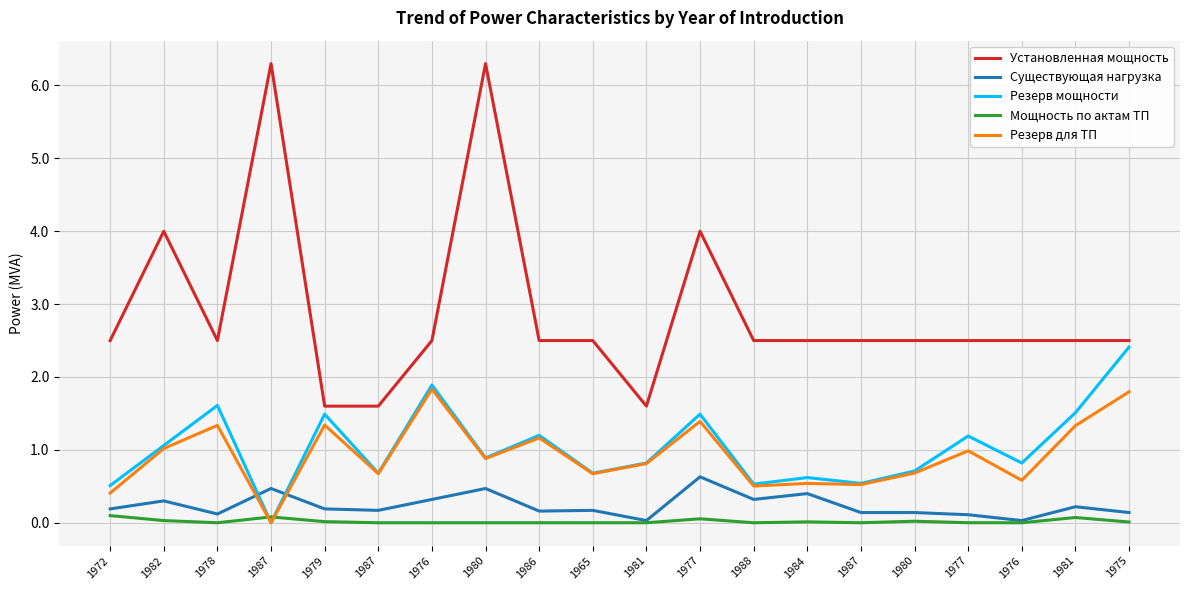

In Существующая нагрузка, how many points are lower than both neighbors (excluding endpoints)?

6